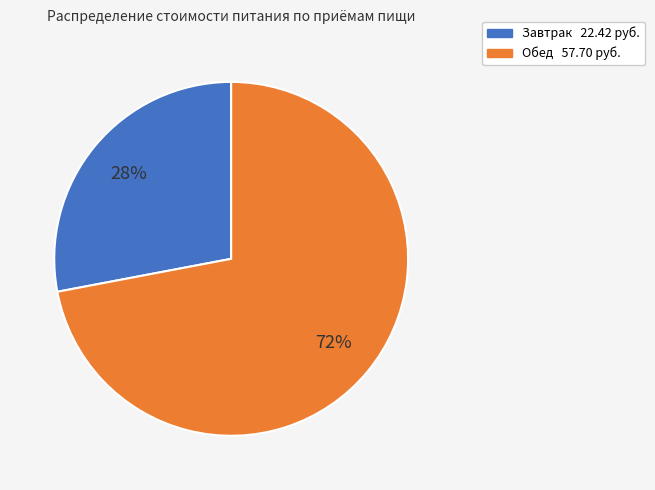

To the nearest percent, what is the difference between the largest and smallest slice percentages?

44%